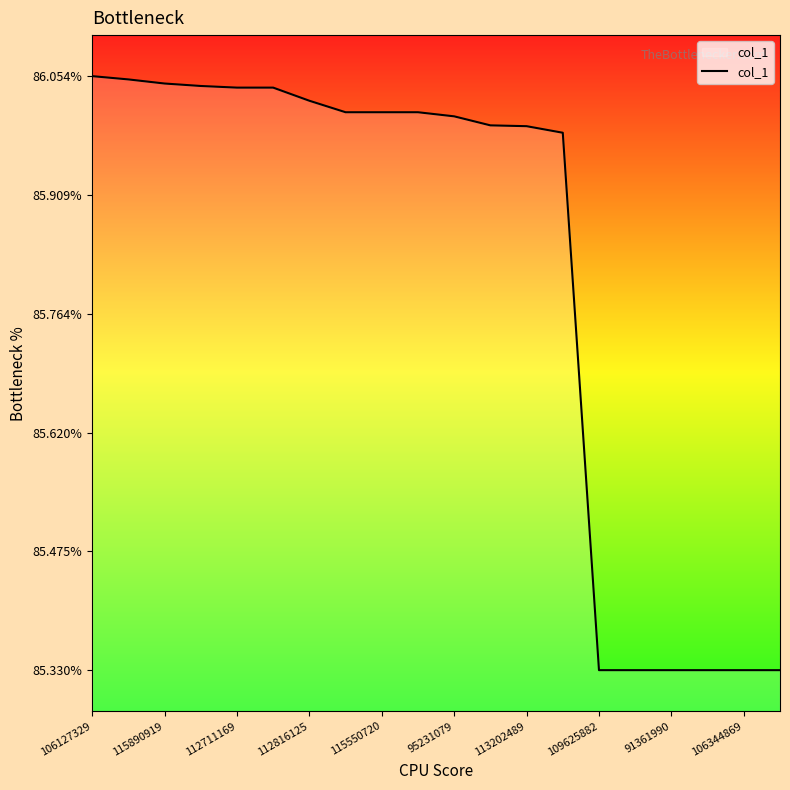

What is the difference between the maximum and minimum values?

0.7